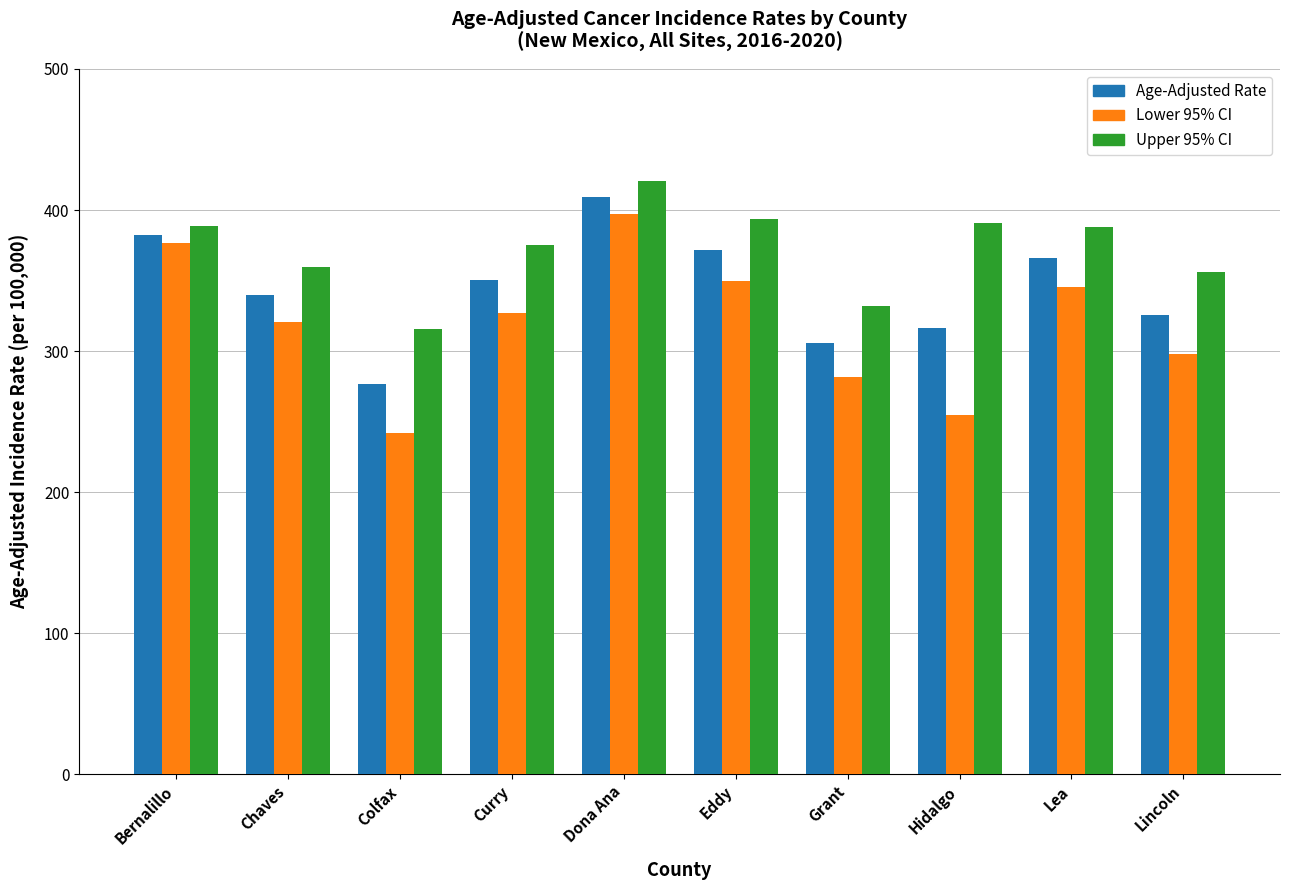

At which label does Lower 95% CI first exceed 326?

Bernalillo